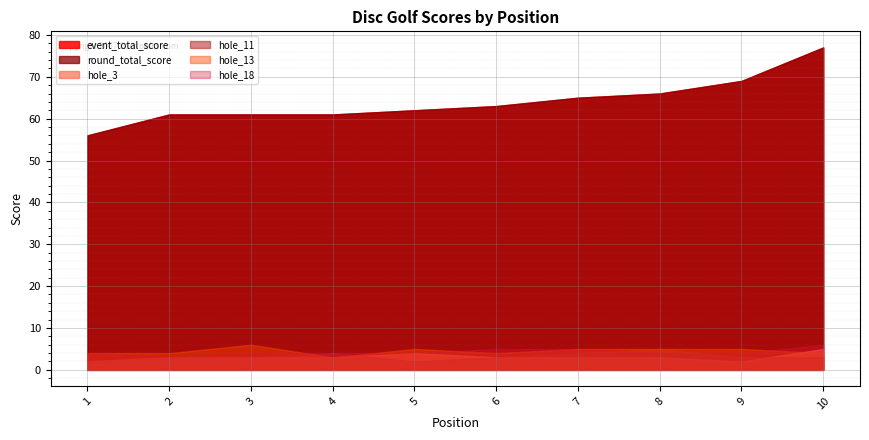

The value of hole_11 at 3 is 5. True or false?

False